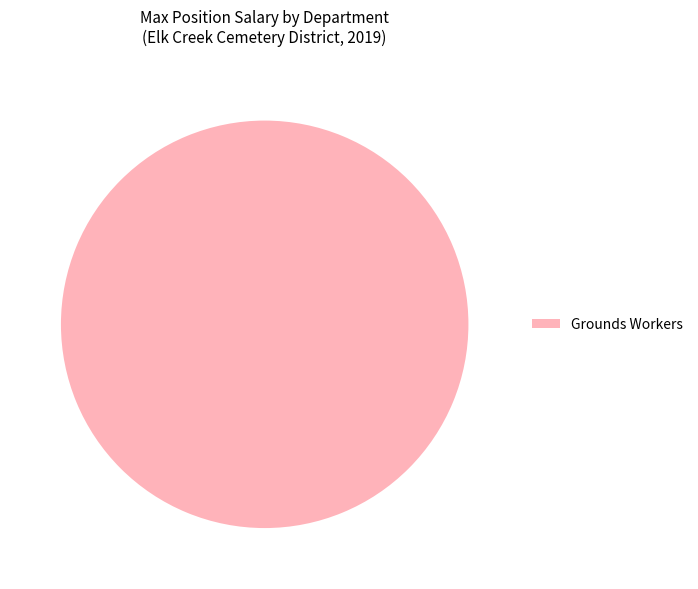

Rank the categories by value from highest to lowest.

Grounds Workers